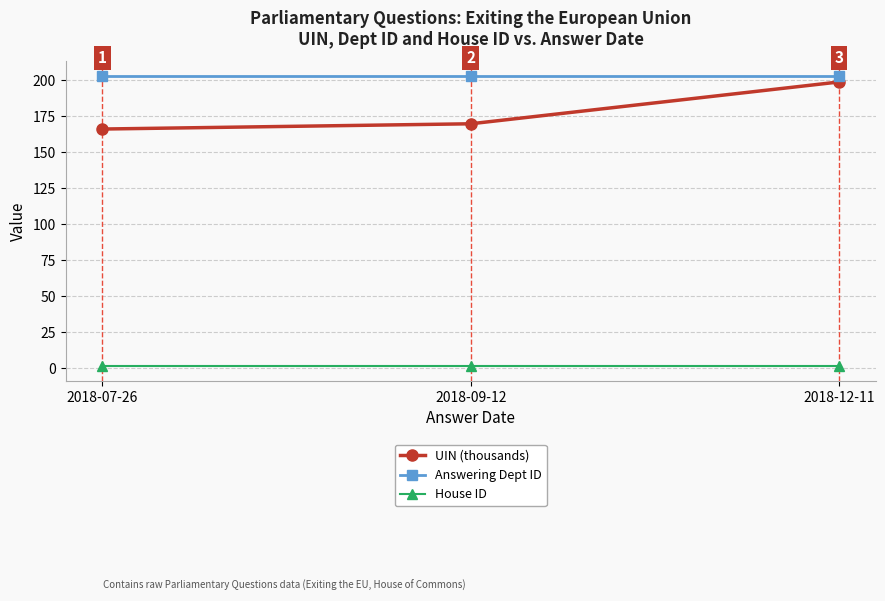

How many lines are shown in the chart?

3